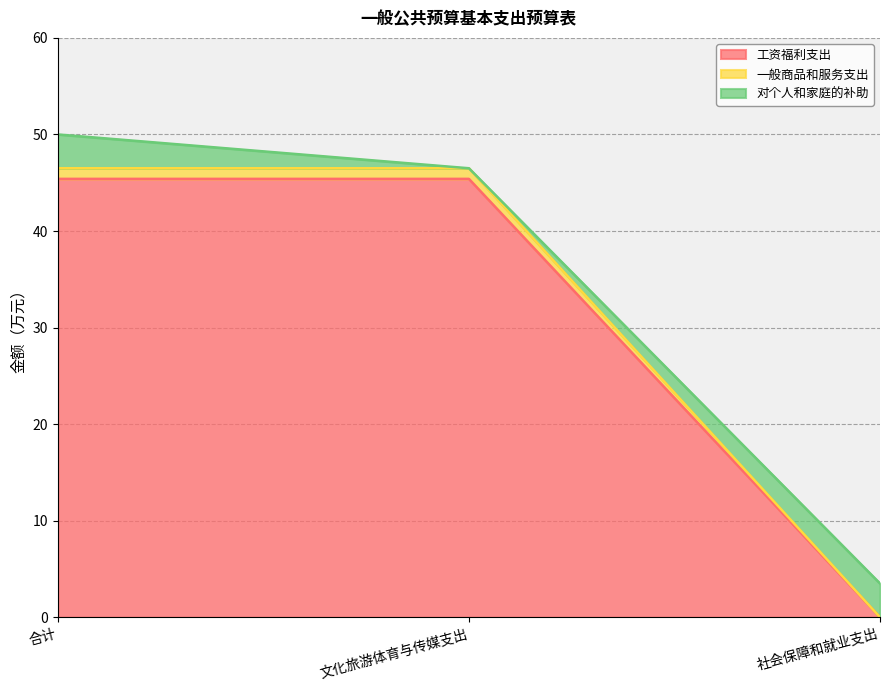

What is the label of the 1st point from the left?

合计